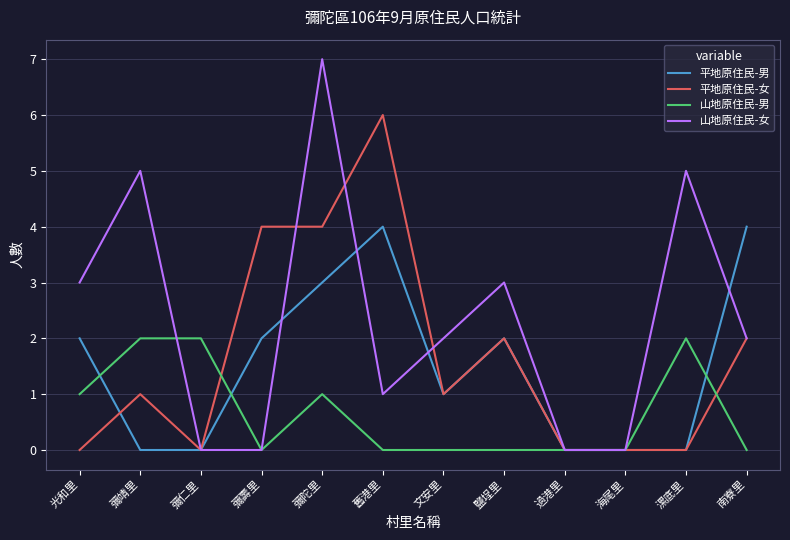

Rank the series by their maximum value, from highest to lowest.

山地原住民-女, 平地原住民-女, 平地原住民-男, 山地原住民-男